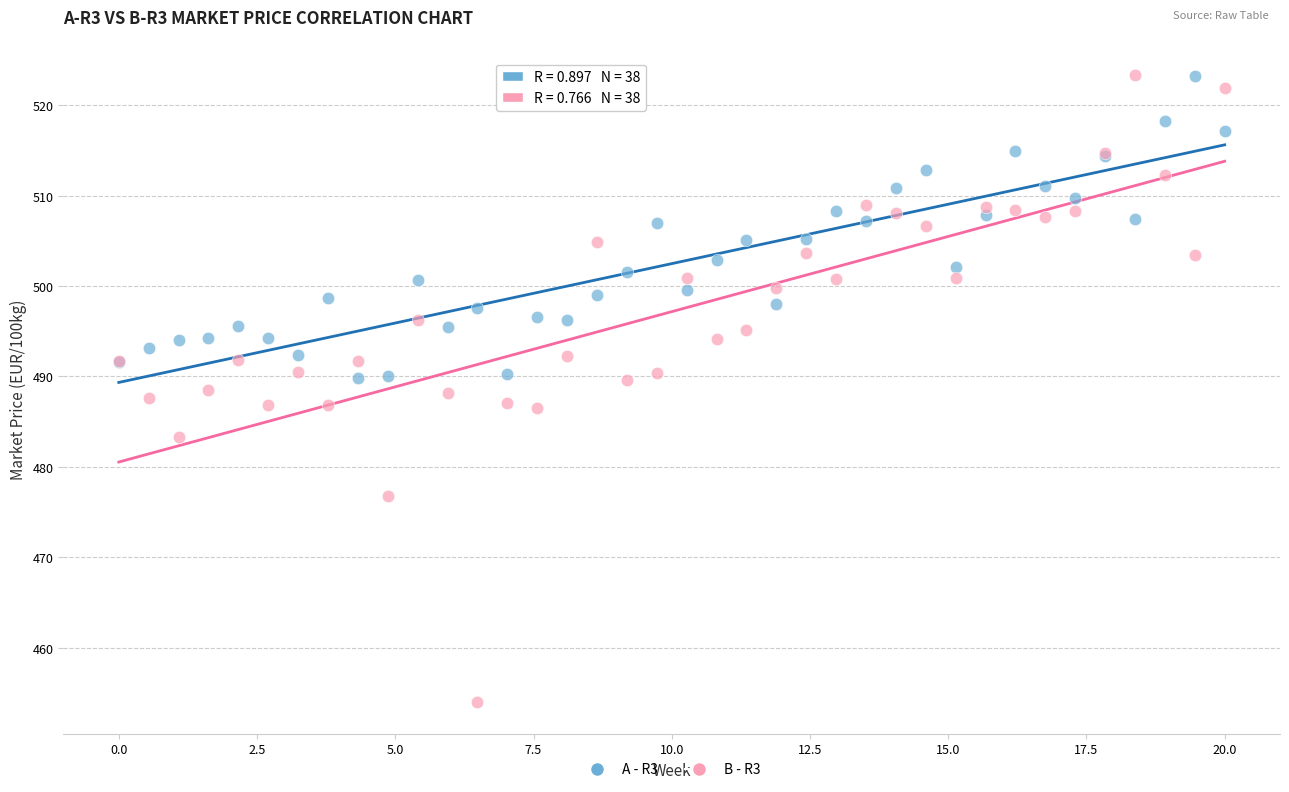

What is the X range (max minus min) for the scatter plot?

20.0